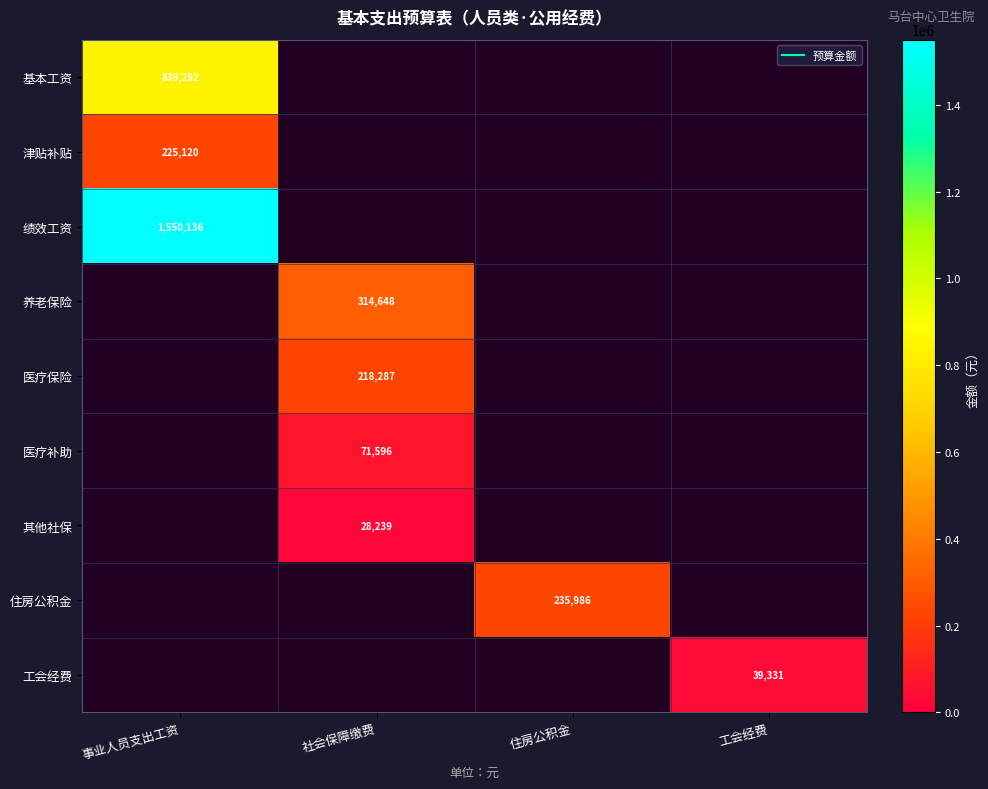

How many positive values does the 养老保险 series have?

1